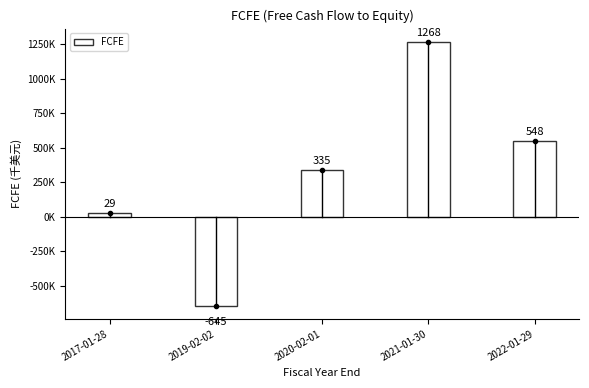

What is the difference between the values at 2019-02-02 and 2021-01-30?

1912800